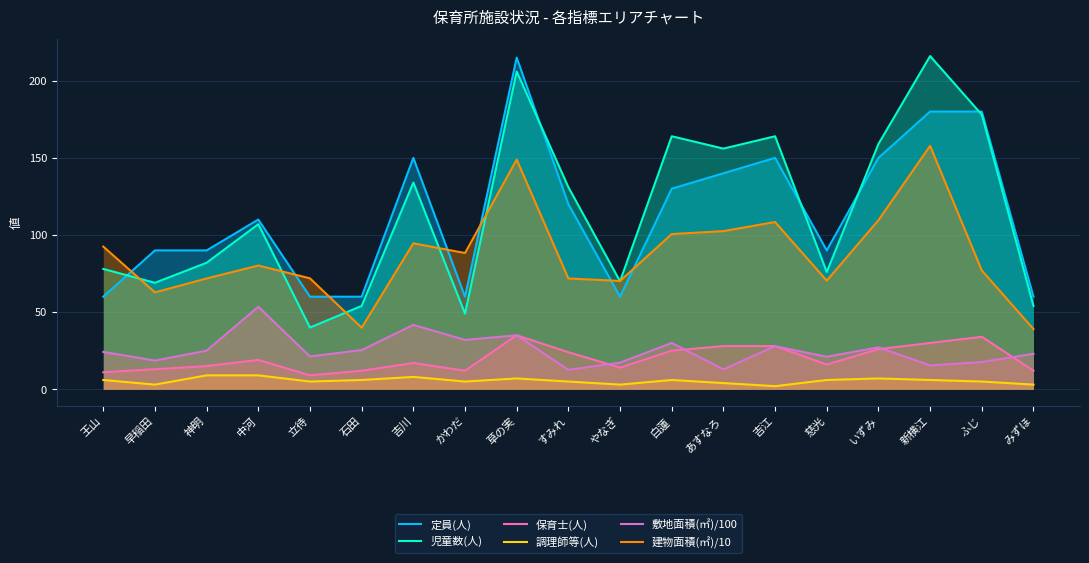

True or false: 保育士(人) has a value of 12.0 at かわだ.

True